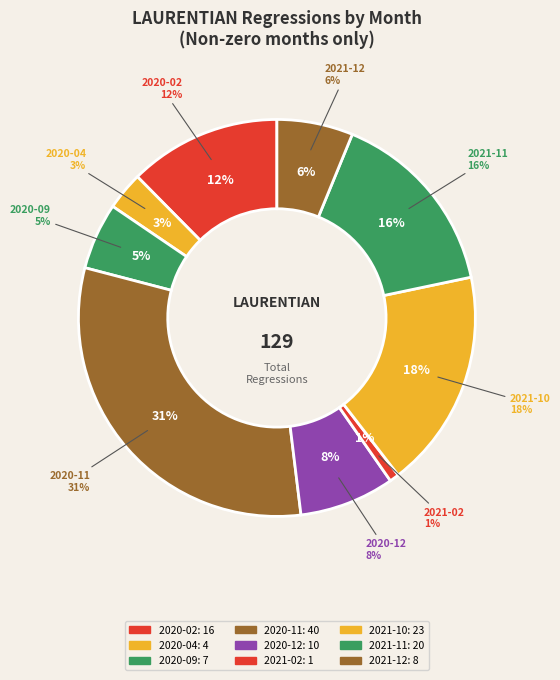

To the nearest percent, what is the difference between the largest and smallest slice percentages?

30%